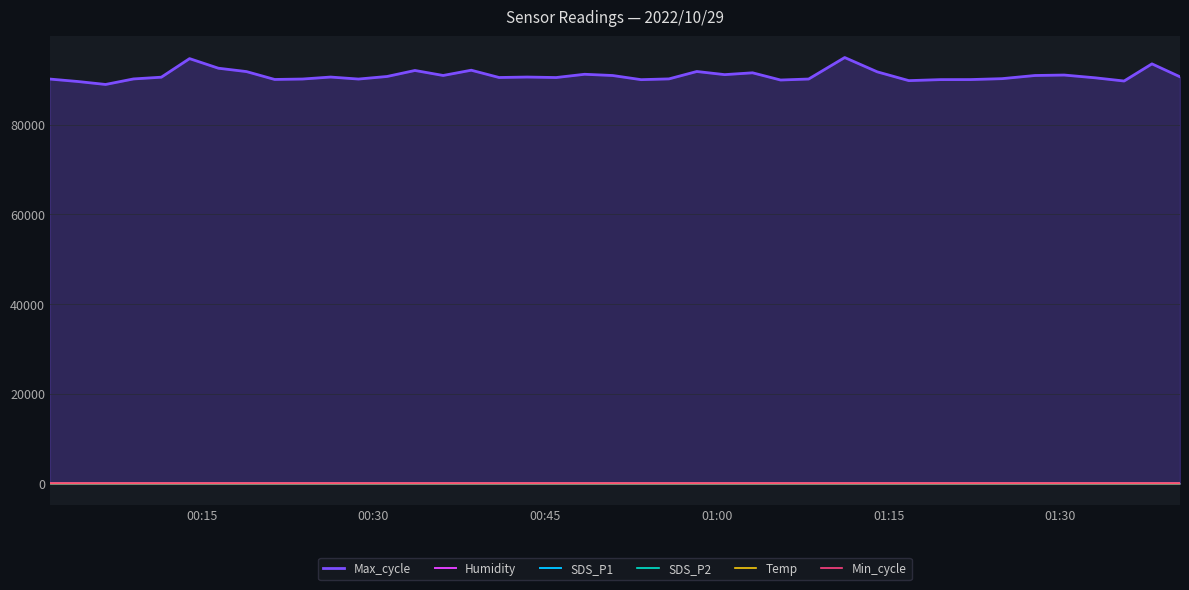

Which series has the largest total across all categories?

Max_cycle